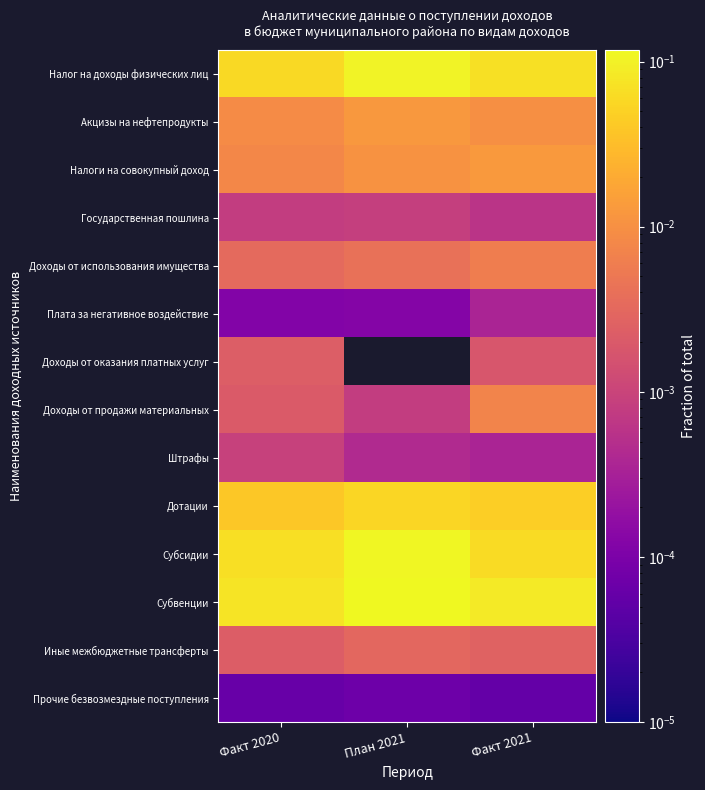

Reading left to right, list all the values displayed in this chart.

Налог на доходы физических лиц: Факт 2020=0.1	План 2021=0.1	Факт 2021=0.1
Акцизы на нефтепродукты: Факт 2020=0.0	План 2021=0.0	Факт 2021=0.0
Налоги на совокупный доход: Факт 2020=0.0	План 2021=0.0	Факт 2021=0.0
Государственная пошлина: Факт 2020=0.0	План 2021=0.0	Факт 2021=0.0
Доходы от использования имущества: Факт 2020=0.0	План 2021=0.0	Факт 2021=0.0
Плата за негативное воздействие: Факт 2020=0.0	План 2021=0.0	Факт 2021=0.0
Доходы от оказания платных услуг: Факт 2020=0.0	План 2021=0.0	Факт 2021=0.0
Доходы от продажи материальных: Факт 2020=0.0	План 2021=0.0	Факт 2021=0.0
Штрафы: Факт 2020=0.0	План 2021=0.0	Факт 2021=0.0
Дотации: Факт 2020=0.0	План 2021=0.1	Факт 2021=0.0
Субсидии: Факт 2020=0.1	План 2021=0.1	Факт 2021=0.1
Субвенции: Факт 2020=0.1	План 2021=0.1	Факт 2021=0.1
Иные межбюджетные трансферты: Факт 2020=0.0	План 2021=0.0	Факт 2021=0.0
Прочие безвозмездные поступления: Факт 2020=0.0	План 2021=0.0	Факт 2021=0.0